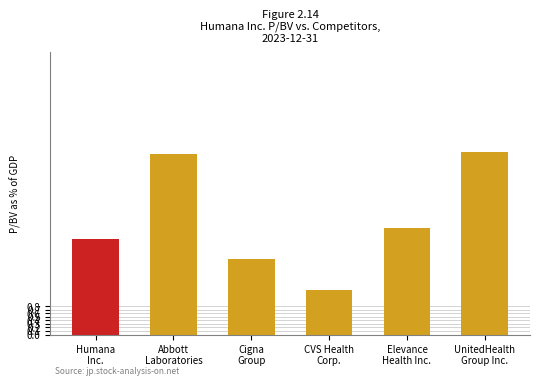

What is the maximum value shown in the chart?

5.2